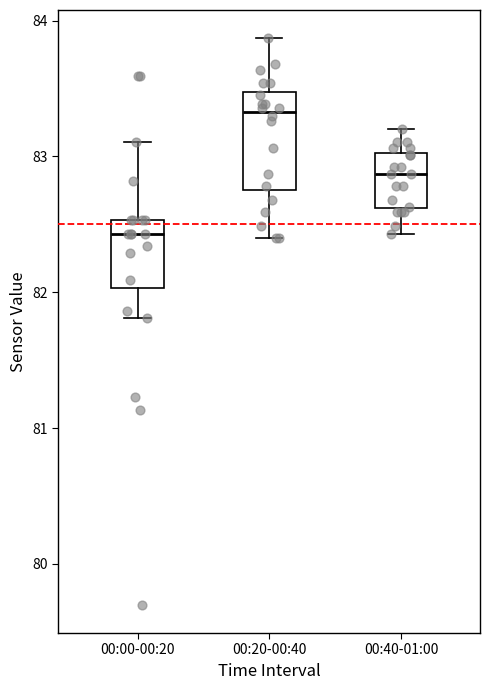

Comparing the boxes themselves (not the whiskers), which one is the tallest?

00:20-00:40